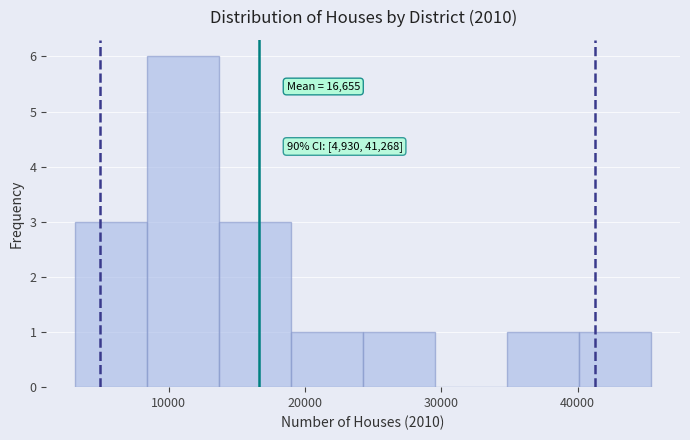

Over which range of the x-axis is the bar tallest?

8000 to 14000